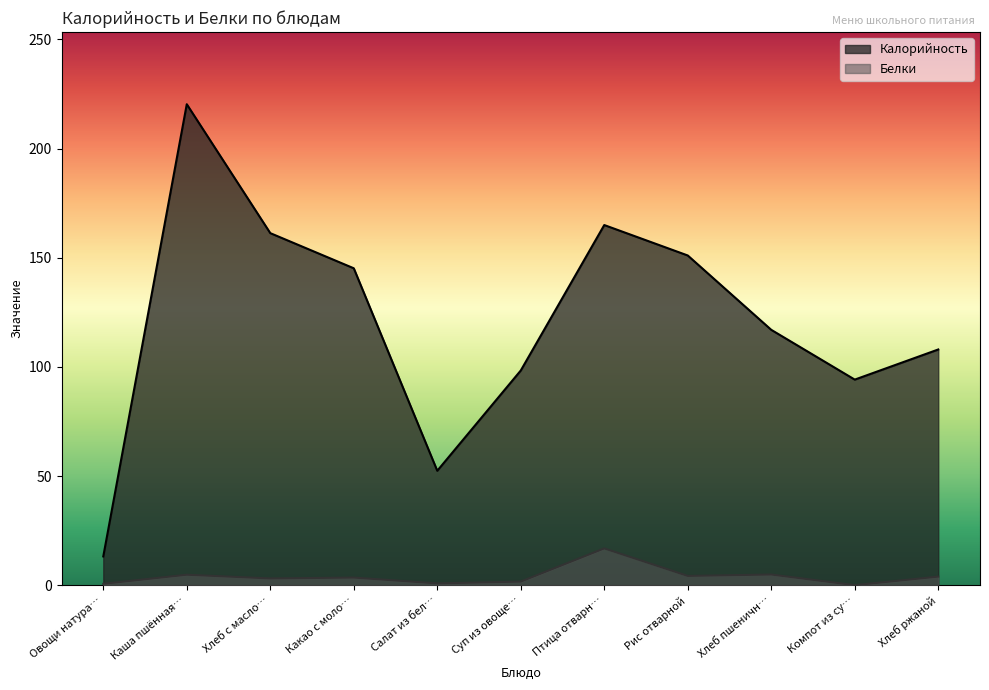

The Белки series shows 0.8 at Салат из бел…. True or false?

True